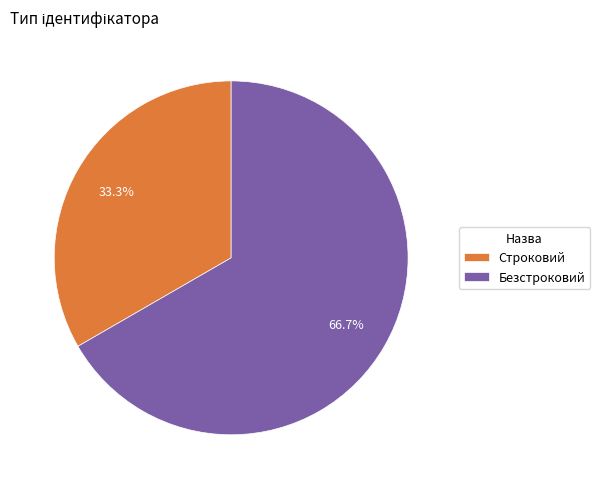

Does Строковий represent more than half of the total?

No